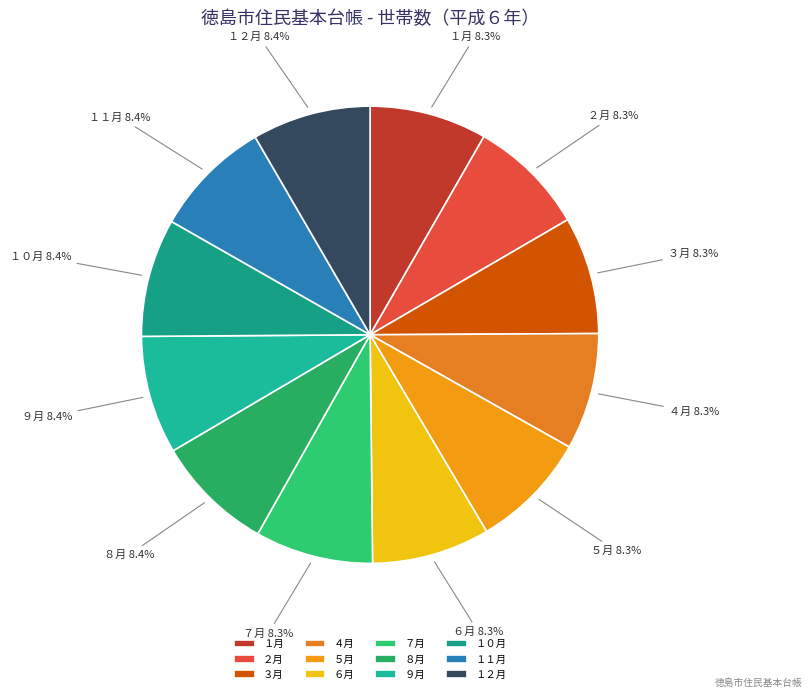

The ６月 slice represents 8% of the pie. True or false?

True